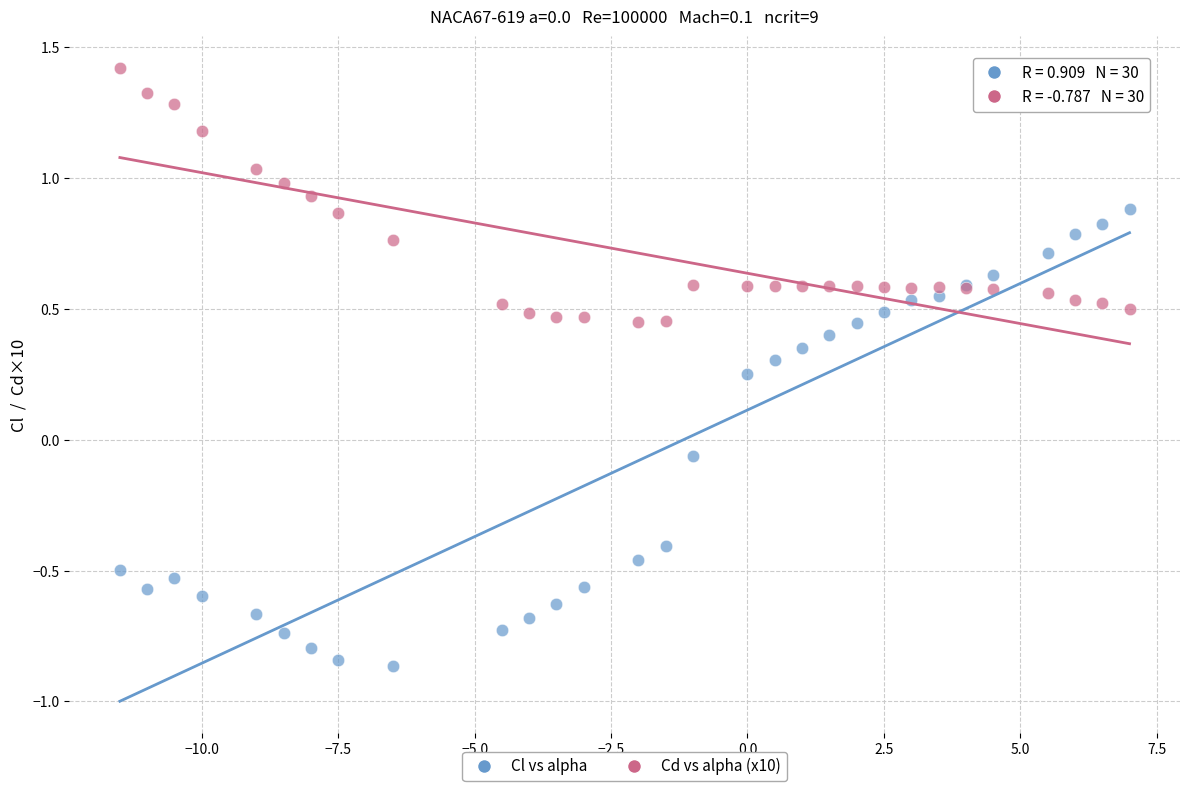

Which series has the largest Y range (max minus min)?

Cl vs alpha